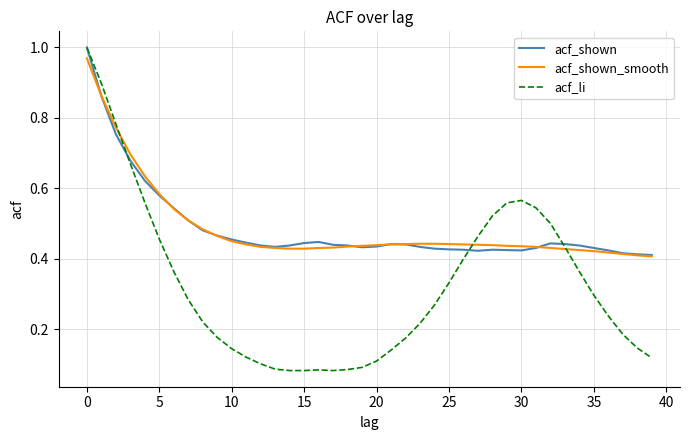

Reading right to left, transcribe all the data shown in this chart.

acf_shown: 0.4	0.4	0.4	0.4	0.4	0.4	0.4	0.4	0.4	0.4	0.4	0.4	0.4	0.4	0.4	0.4	0.4	0.4	0.4	0.4	0.4	0.4	0.4	0.4	0.4	0.4	0.4	0.4	0.4	0.5	0.5	0.5	0.5	0.5	0.6	0.6	0.7	0.8	0.9	1.0
acf_shown_smooth: 0.4	0.4	0.4	0.4	0.4	0.4	0.4	0.4	0.4	0.4	0.4	0.4	0.4	0.4	0.4	0.4	0.4	0.4	0.4	0.4	0.4	0.4	0.4	0.4	0.4	0.4	0.4	0.4	0.4	0.5	0.5	0.5	0.5	0.5	0.6	0.6	0.7	0.8	0.9	1.0
acf_li: 0.1	0.1	0.2	0.2	0.3	0.4	0.4	0.5	0.5	0.6	0.6	0.5	0.5	0.4	0.3	0.3	0.2	0.2	0.1	0.1	0.1	0.1	0.1	0.1	0.1	0.1	0.1	0.1	0.1	0.1	0.2	0.2	0.3	0.4	0.5	0.6	0.7	0.8	0.9	1.0